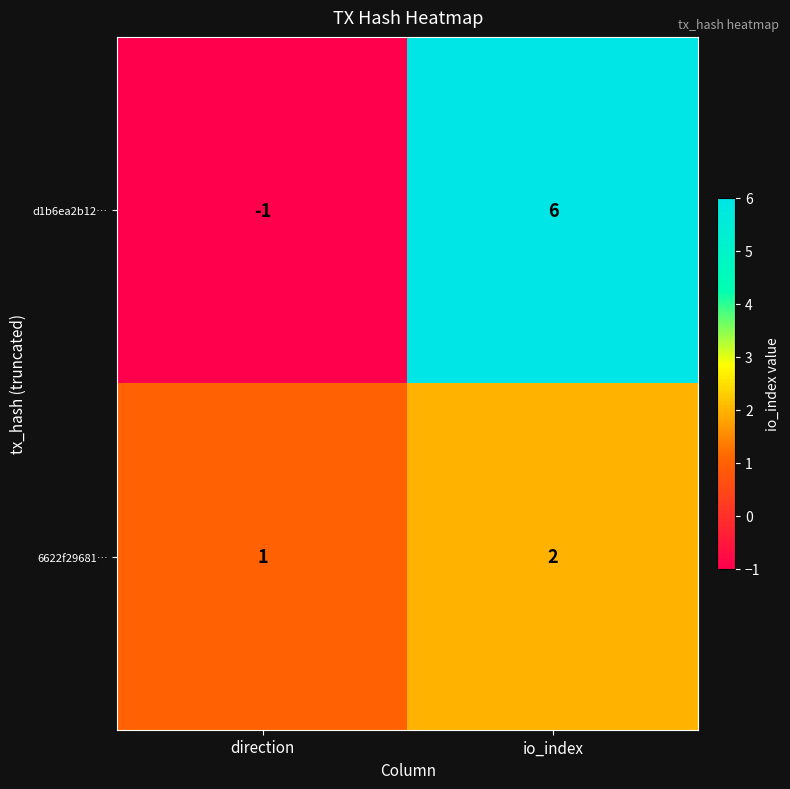

What is the sum of all d1b6ea2b12… values?

5